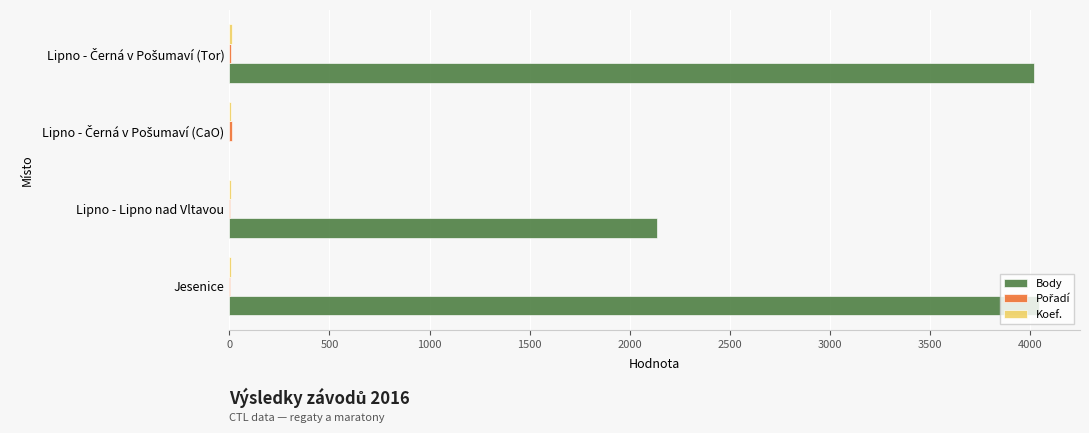

Rank the series by their maximum value, from highest to lowest.

Body, Pořadí, Koef.